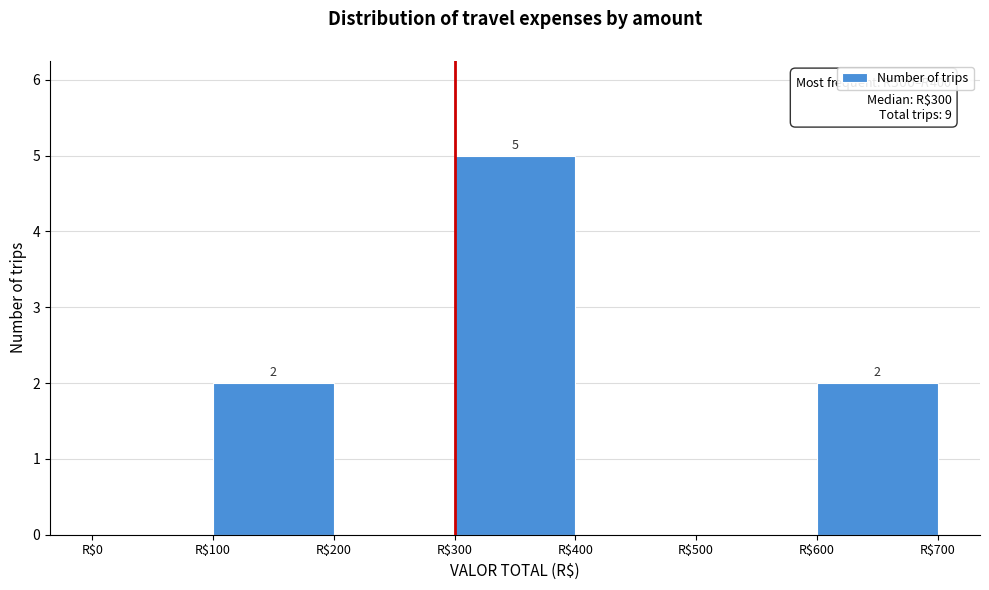

Over which range of the x-axis is the bar tallest?

300 to 400